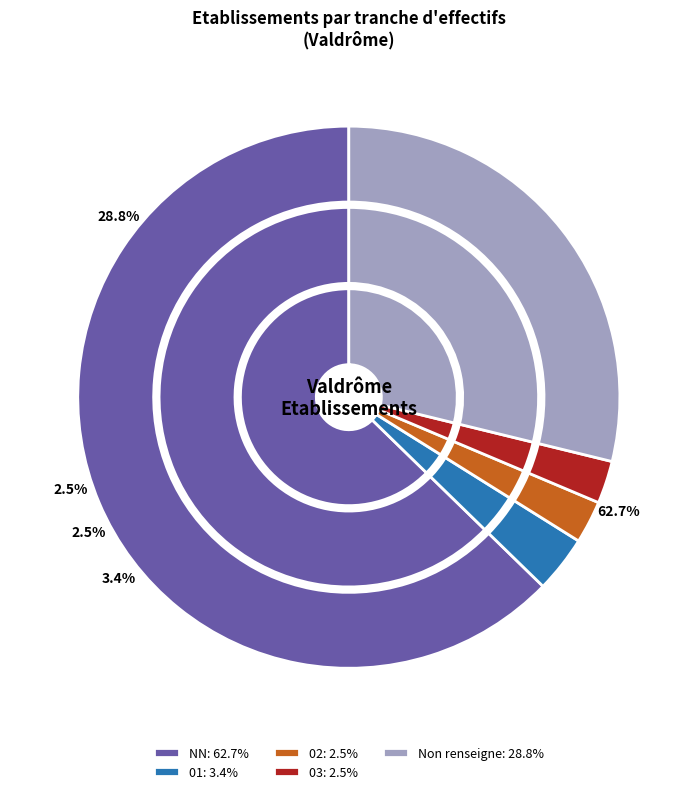

What is the largest slice in the pie chart?

NN